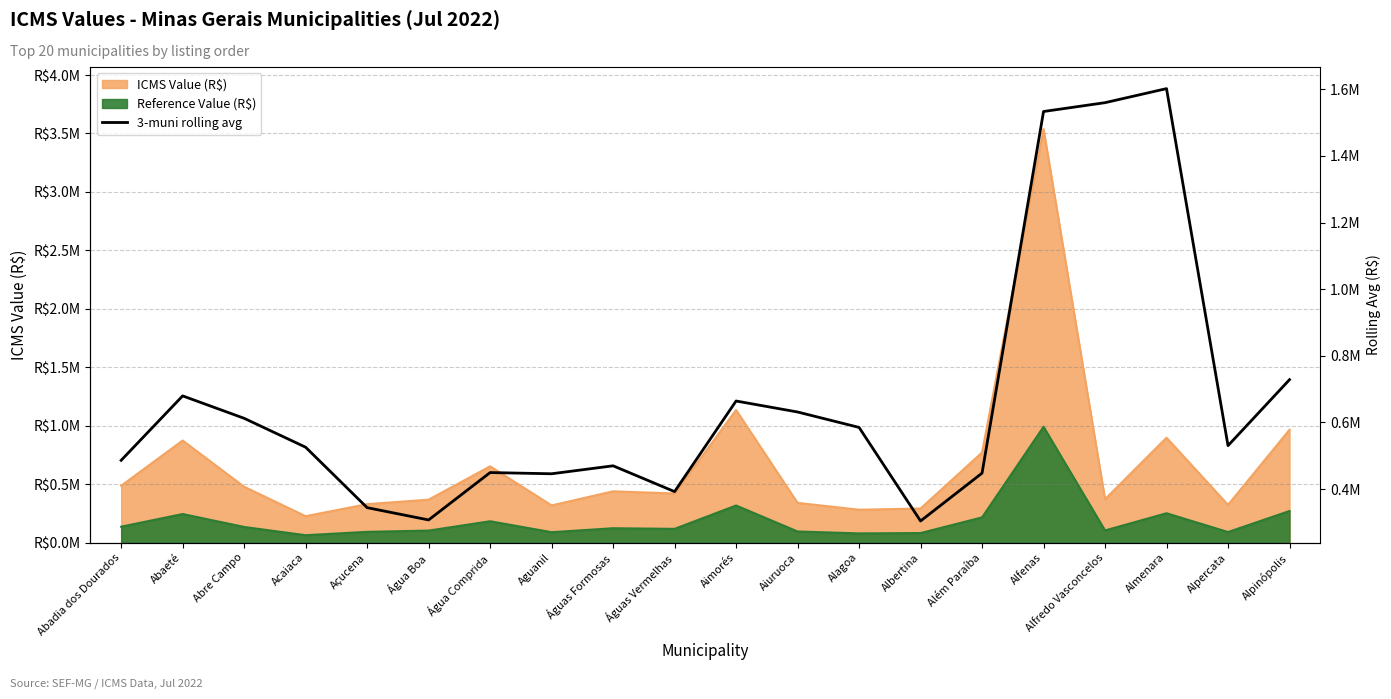

Where is the data nearest to the value 953153?

Alpinópolis